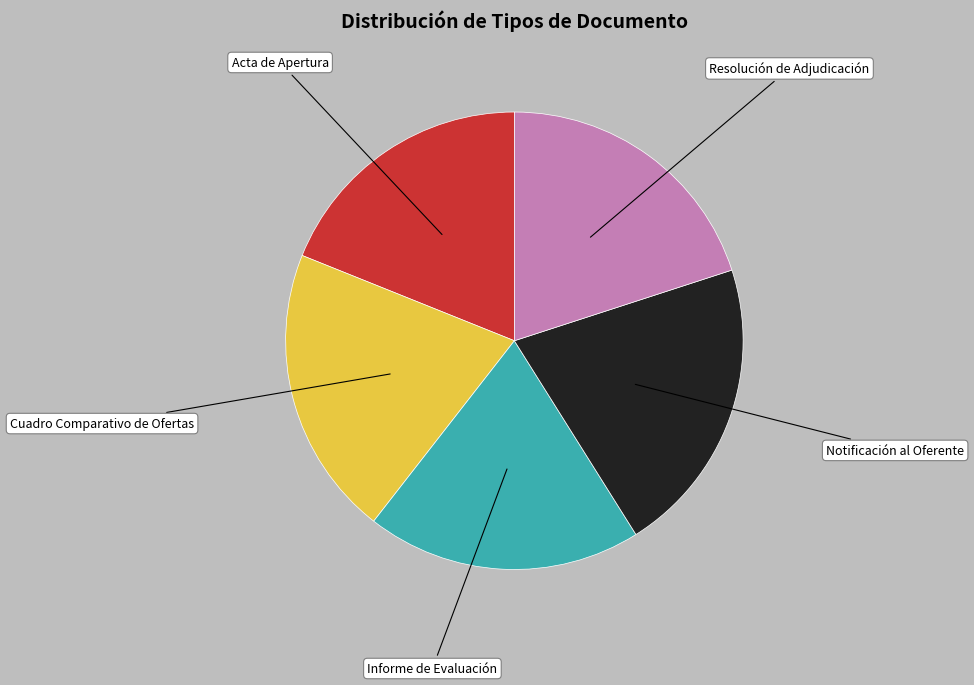

Is the sum of Notificación al Oferente and Resolución de Adjudicación greater than half?

No